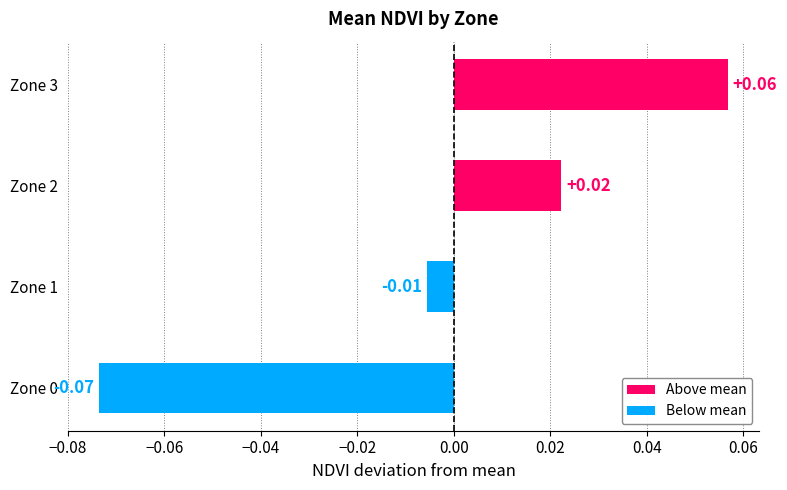

How many values are below zero?

2